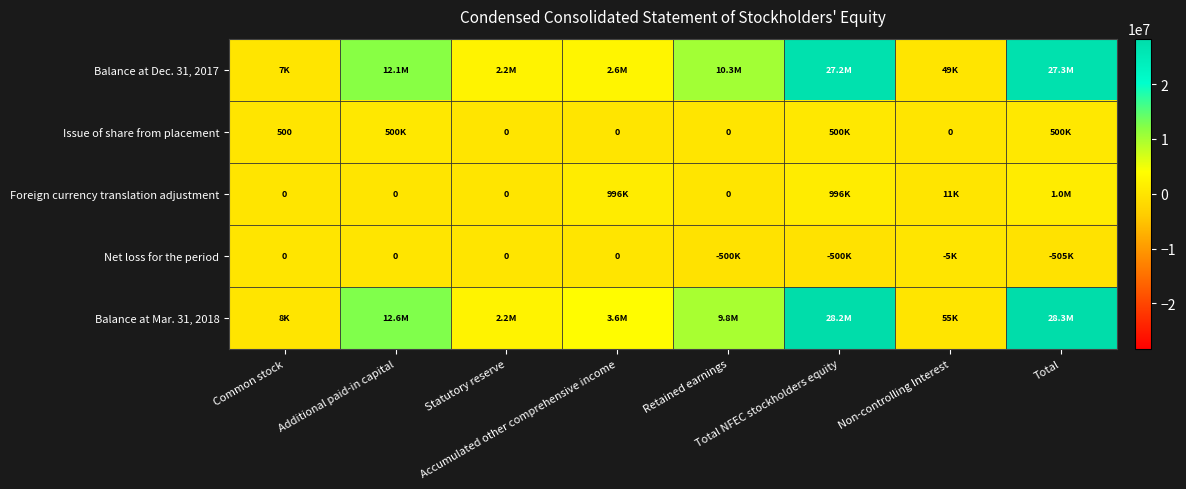

What is the highest value of the Issue of share from placement series?

500000